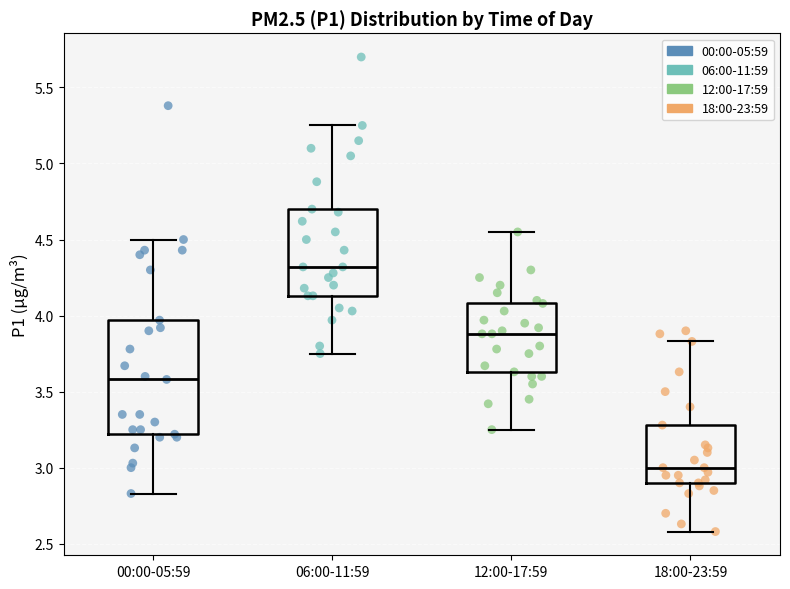

Comparing the boxes themselves (not the whiskers), which one is the tallest?

00:00-05:59